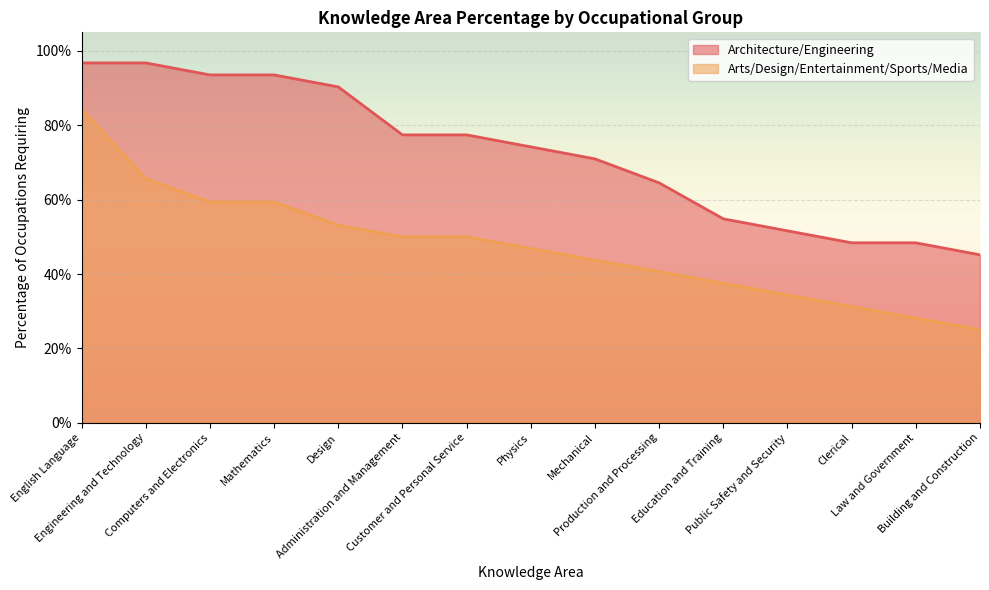

Reading left to right, transcribe all the data shown in this chart.

Architecture/Engineering: English Language=1.0	Engineering and Technology=1.0	Computers and Electronics=0.9	Mathematics=0.9	Design=0.9	Administration and Management=0.8	Customer and Personal Service=0.8	Physics=0.7	Mechanical=0.7	Production and Processing=0.6	Education and Training=0.5	Public Safety and Security=0.5	Clerical=0.5	Law and Government=0.5	Building and Construction=0.5
Arts/Design/Entertainment/Sports/Media: English Language=0.8	Engineering and Technology=0.7	Computers and Electronics=0.6	Mathematics=0.6	Design=0.5	Administration and Management=0.5	Customer and Personal Service=0.5	Physics=0.5	Mechanical=0.4	Production and Processing=0.4	Education and Training=0.4	Public Safety and Security=0.3	Clerical=0.3	Law and Government=0.3	Building and Construction=0.2